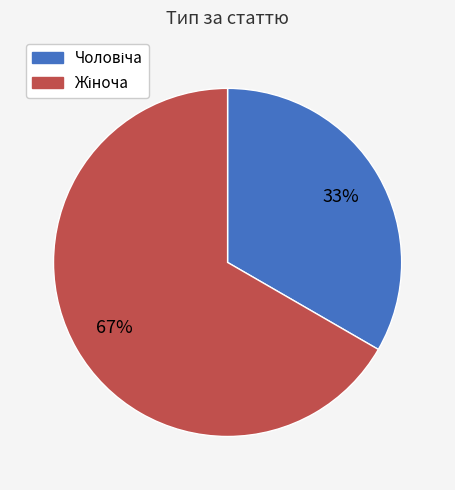

Is there a majority slice in this chart?

Yes